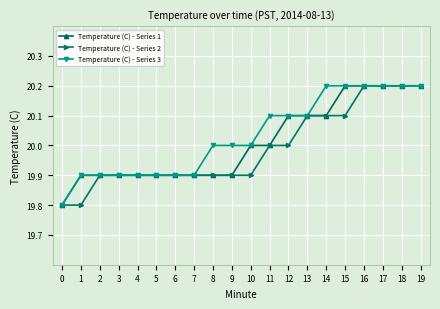

What is the sum of all Temperature (C) - Series 2 values?

399.8